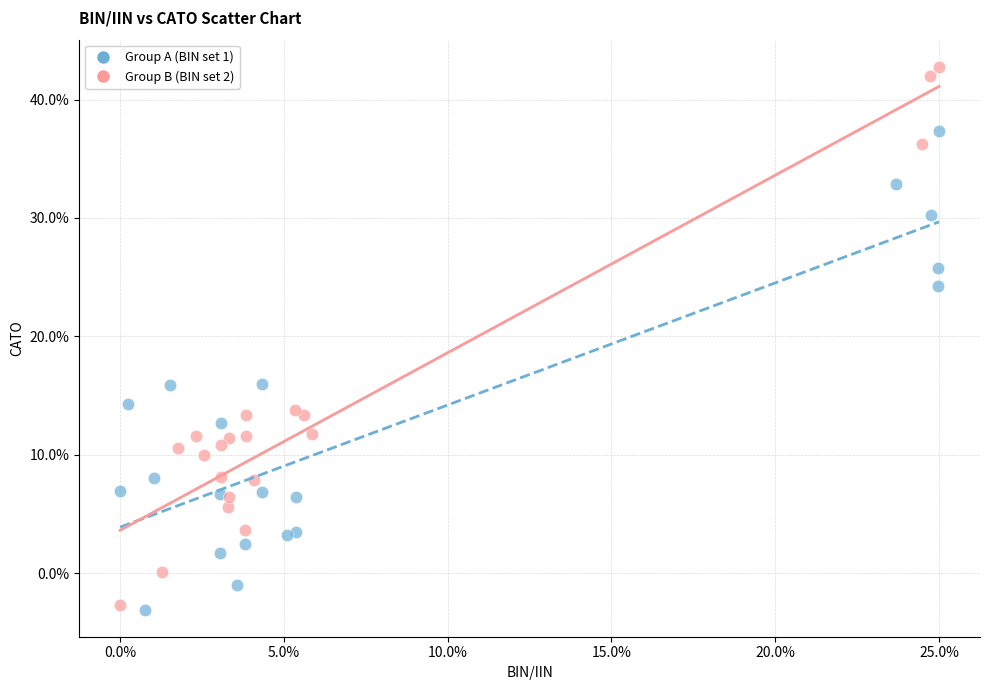

Which series contains the highest Y value?

Group B (BIN set 2)